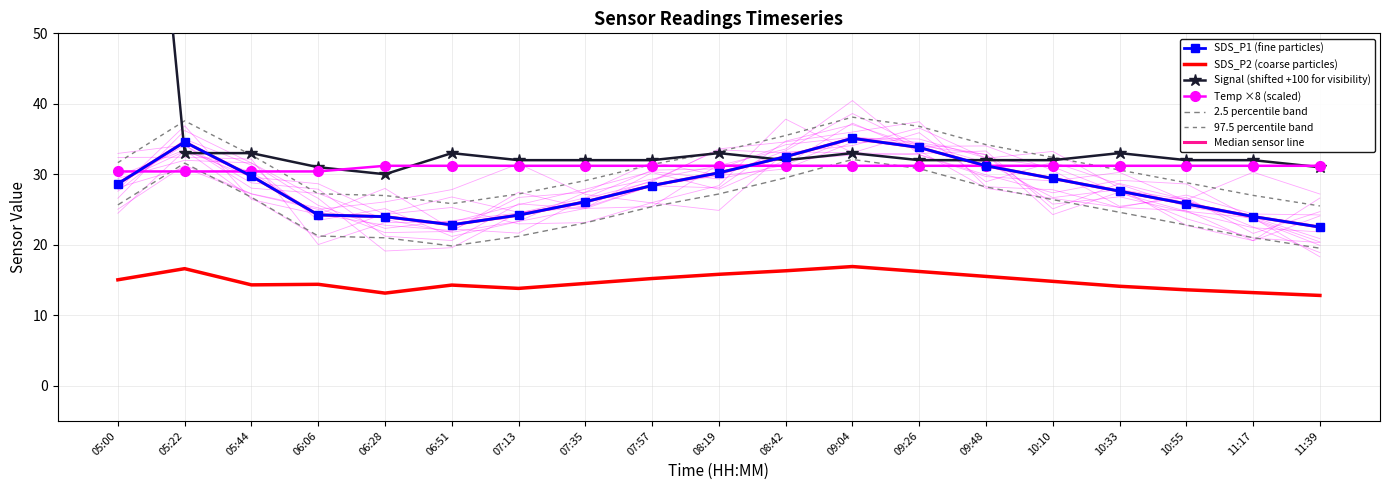

What is the label of the 5th point from the right?

10:10